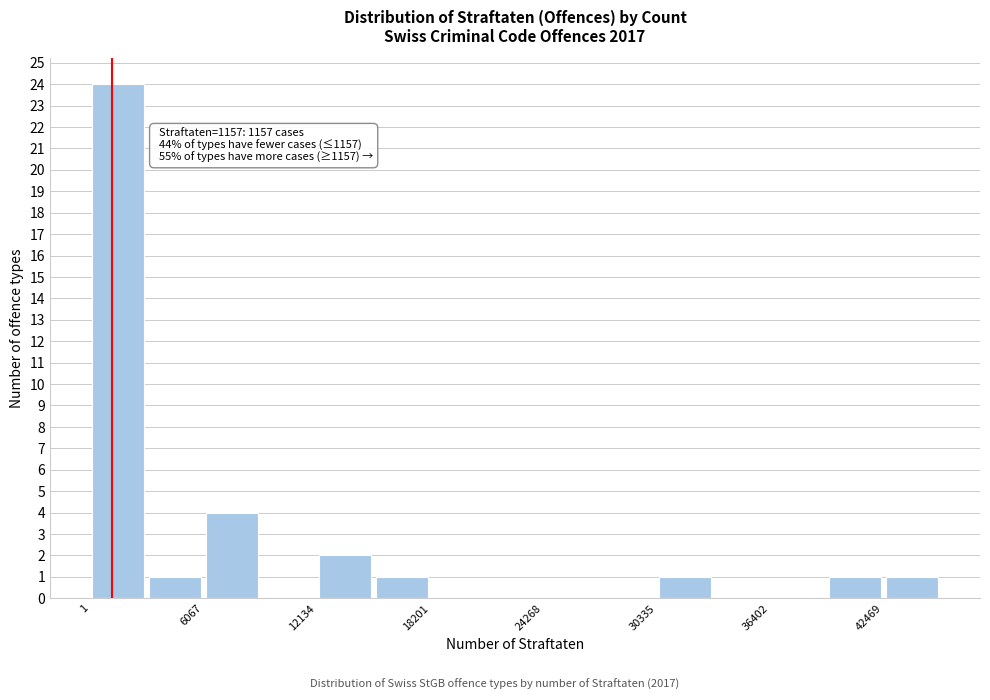

Read against the x-axis, roughly where is the centre of the tallest bar?

2000